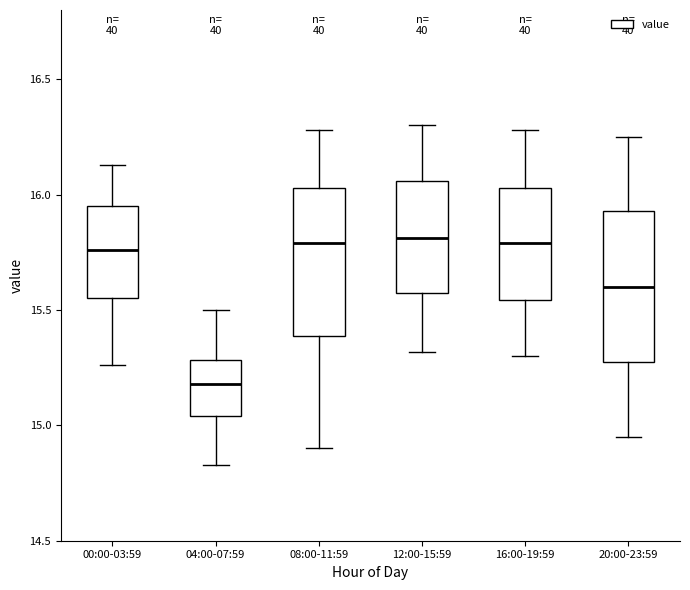

Where is the lower edge of the box for 00:00-03:59 on the y-axis? The values are not printed on the chart, so give them approximately, as read against the axis.

15.55